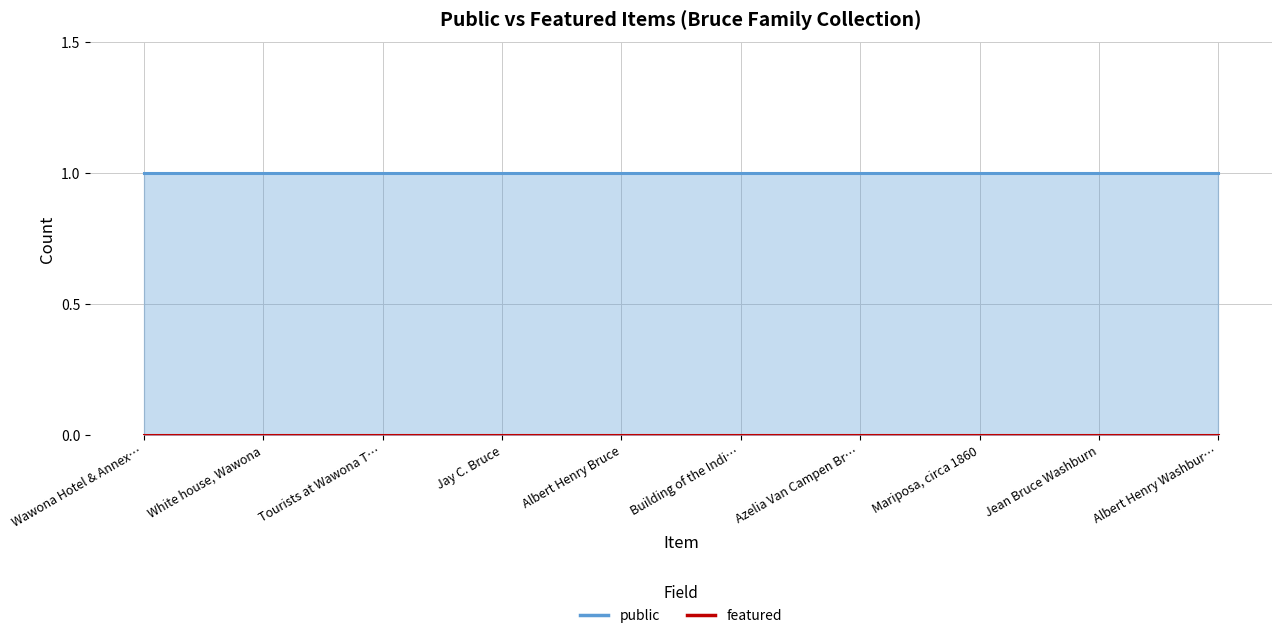

What is the label of the 5th point from the right?

Building of the Indian Bridge